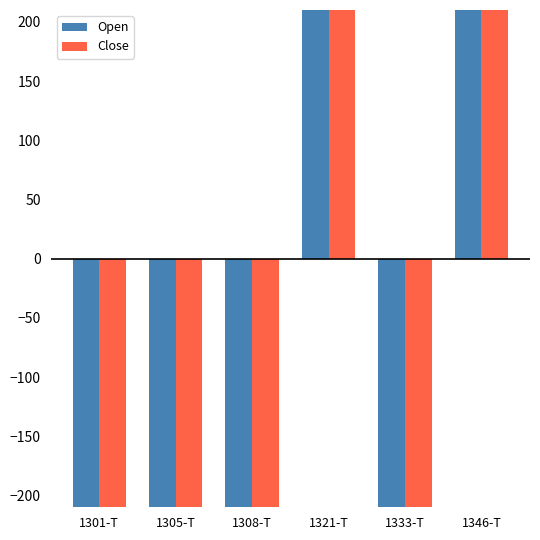

How many values in the Open series are below -4687?

4